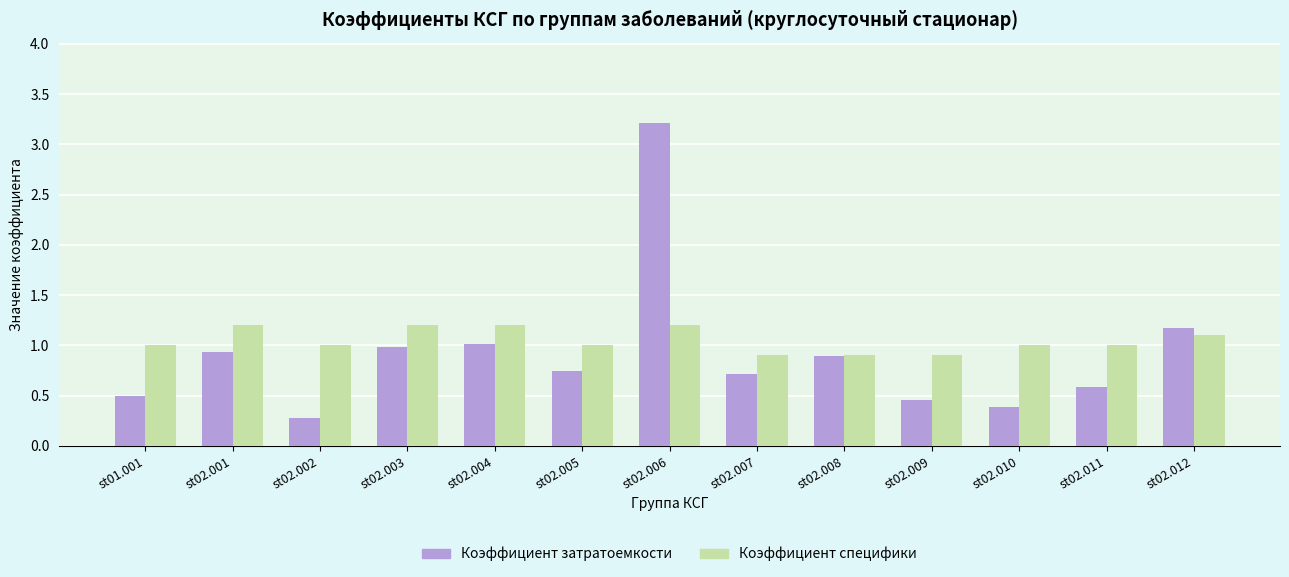

What is the label of the 1st bar from the left?

st01.001